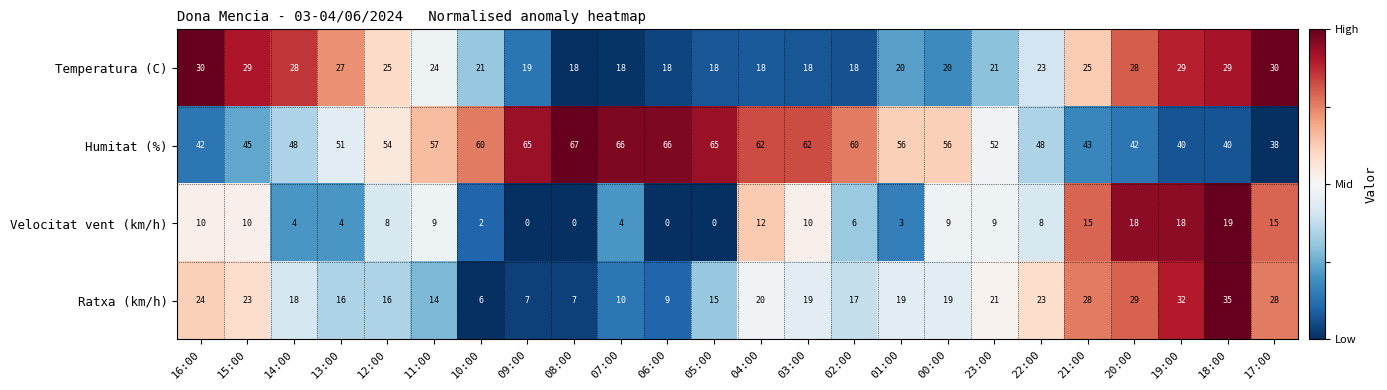

Which series changed the most between 11:00 and 00:00?

Ratxa (km/h)